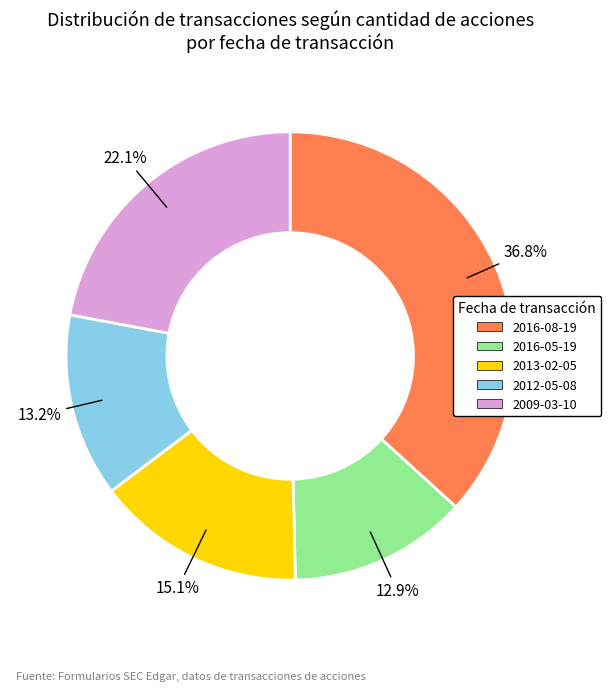

Is there a majority slice in this chart?

No